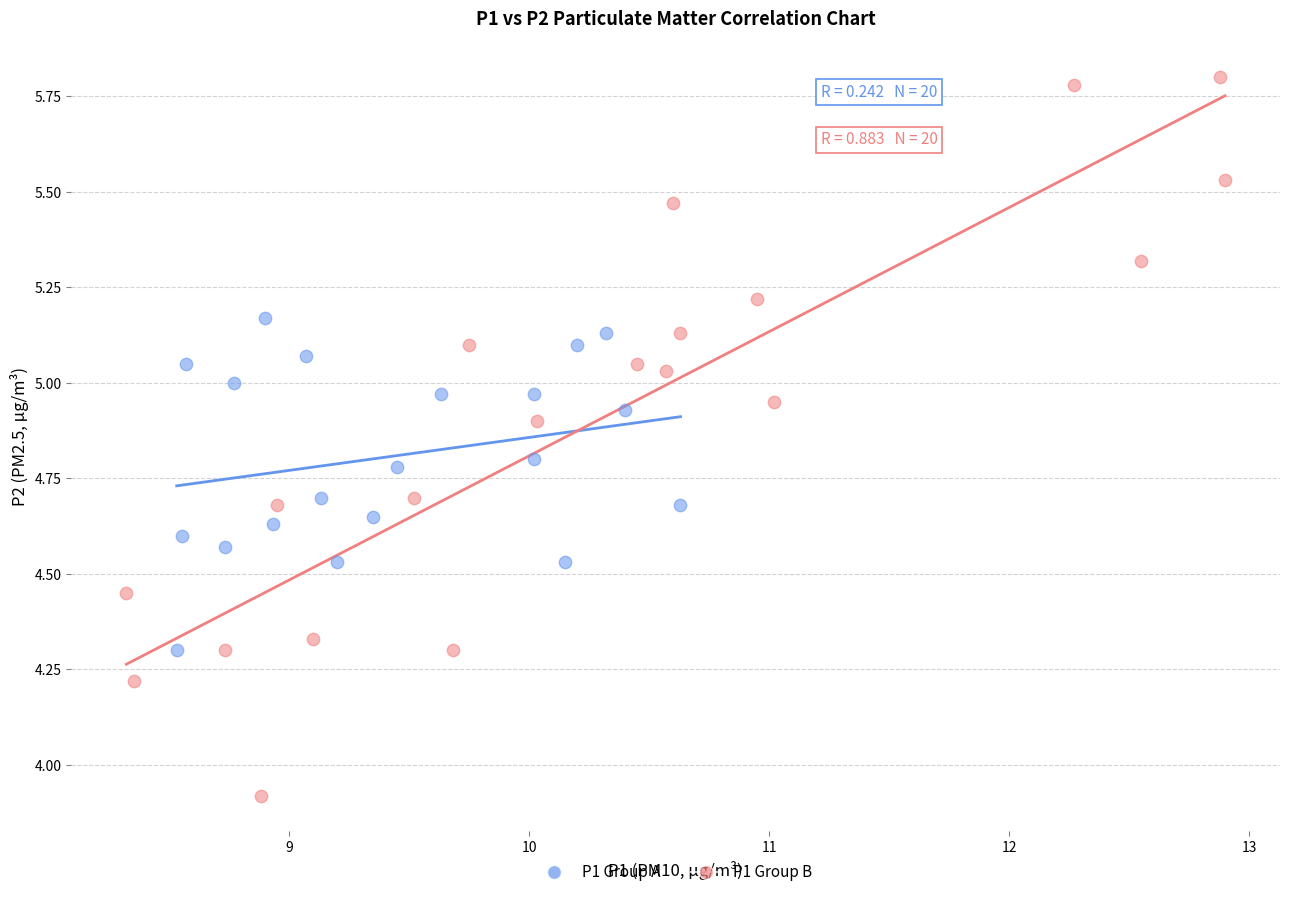

Which series has the widest spread of Y values?

P1 Group B